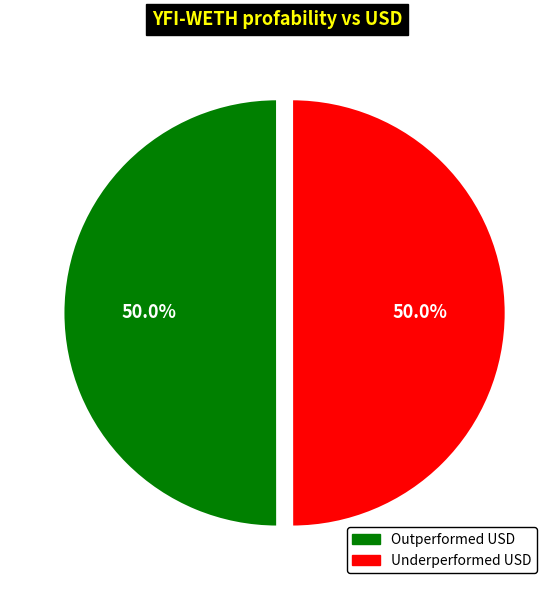

How many slices are in this pie chart?

2